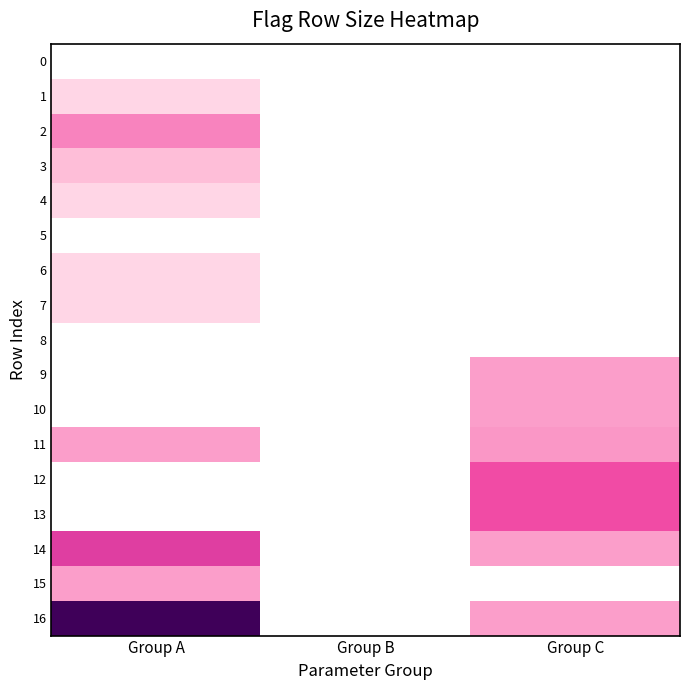

At which category is the sum across all series the highest?

Group A